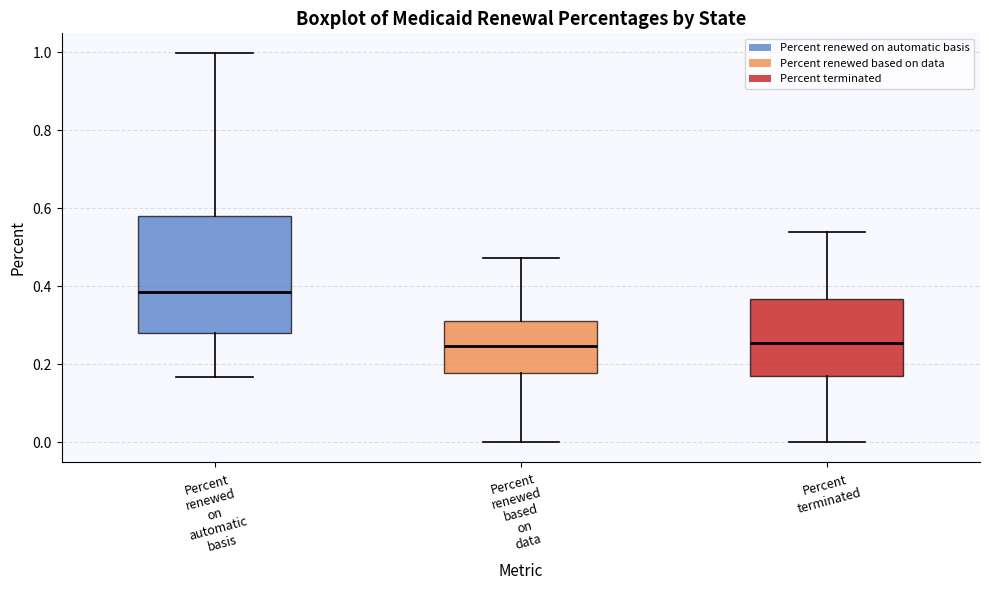

Comparing the boxes themselves (not the whiskers), which one is the tallest?

Percent renewed on automatic basis